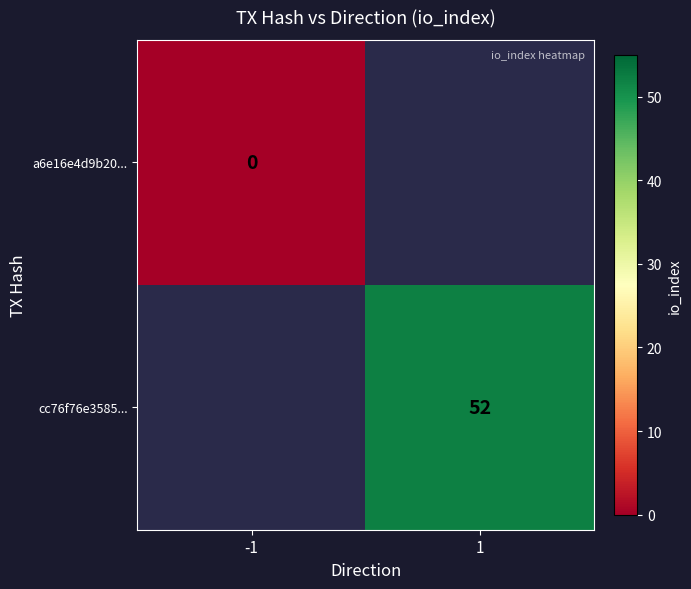

The value of cc76f76e3585... at 1 is 22. True or false?

False